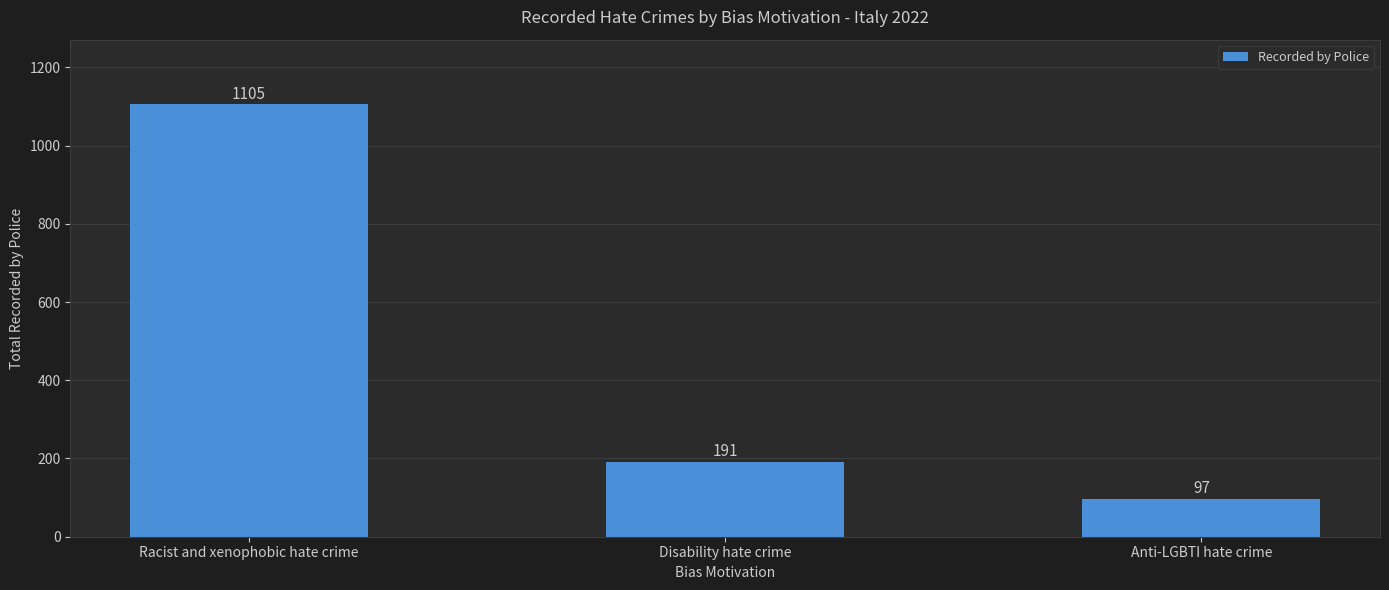

What is the value of the 2nd bar from the left?

191